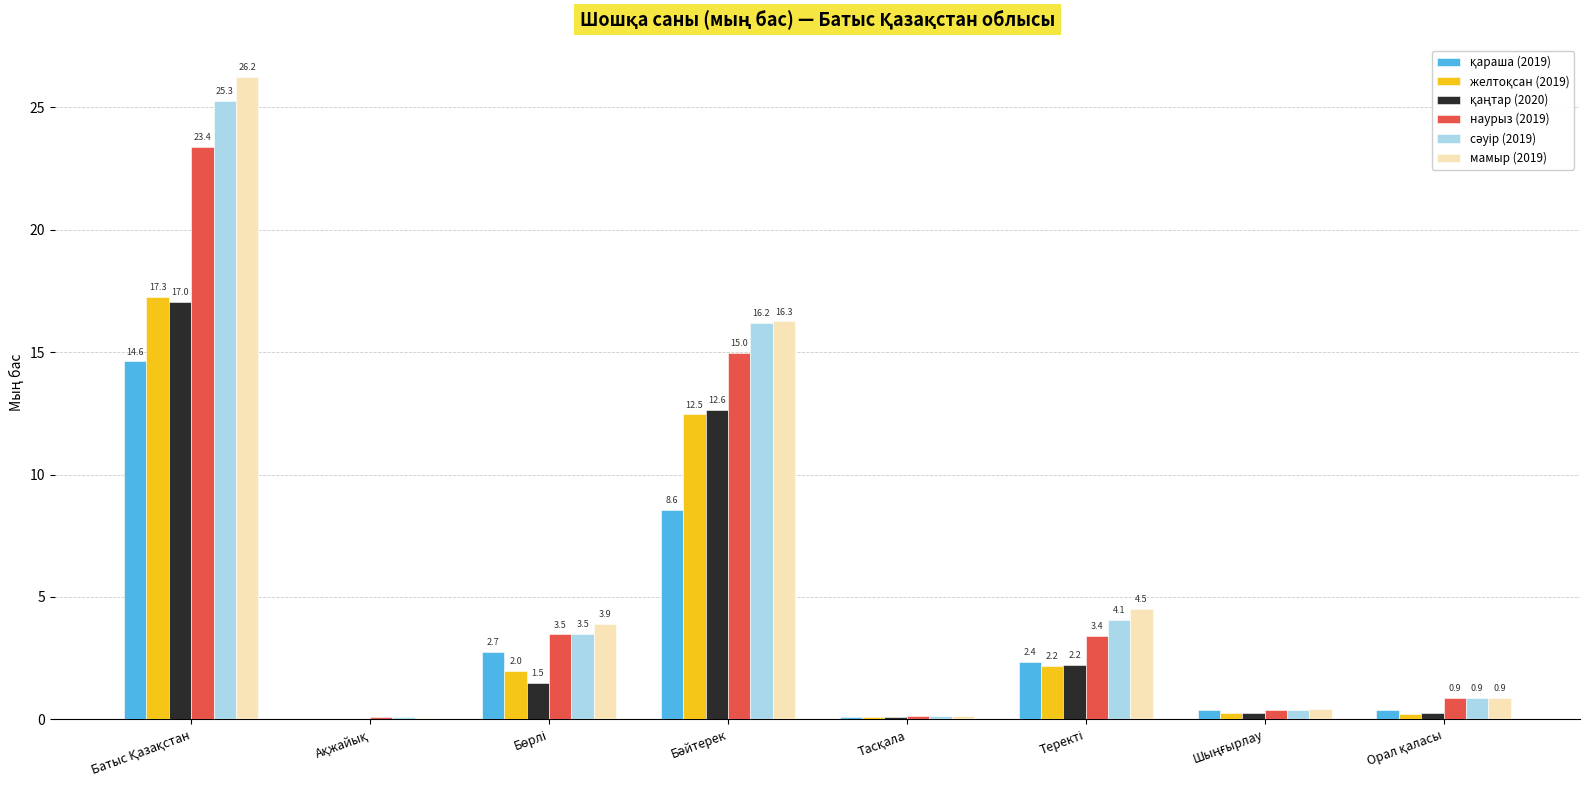

How many values in the наурыз (2019) series exceed 3?

4